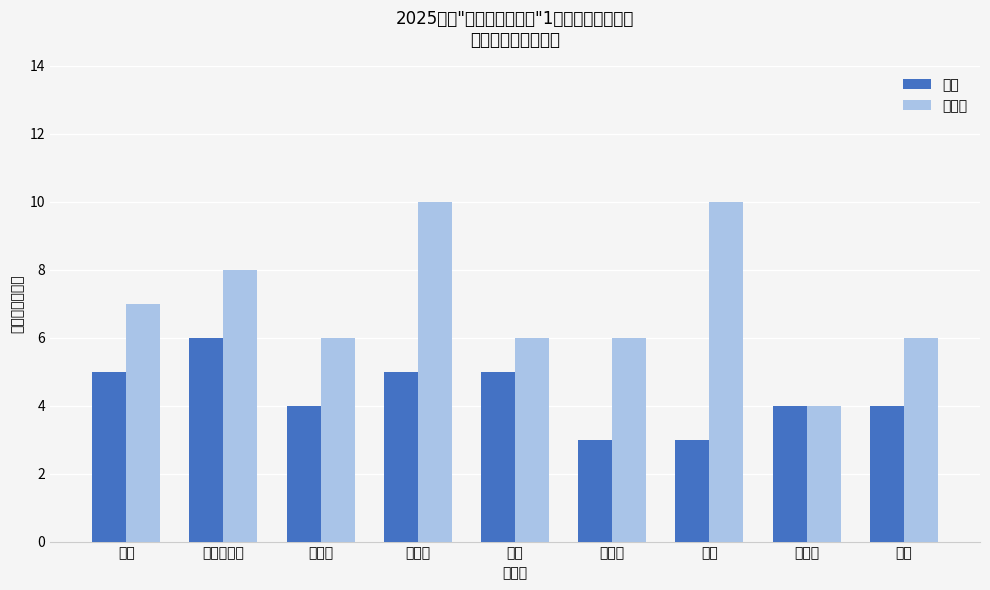

Does the chart contain stacked bars?

No